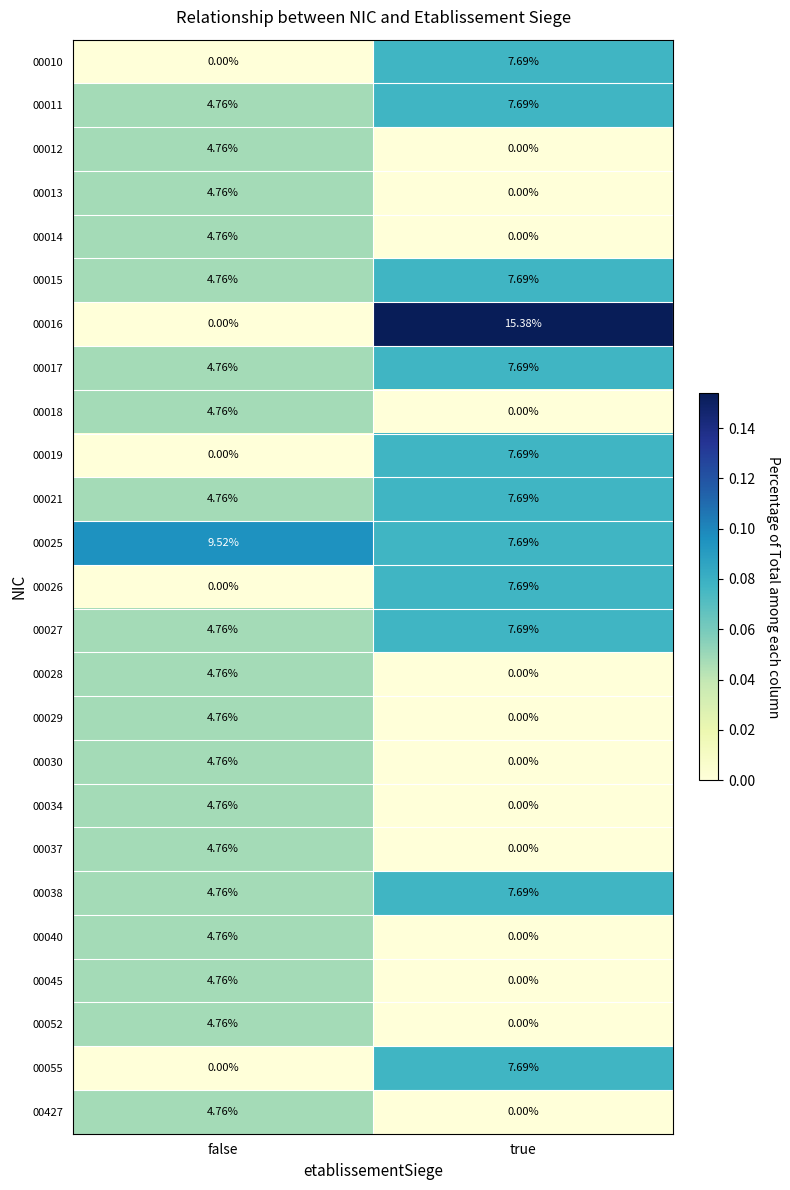

At which label is 00011 closest to 6?

false